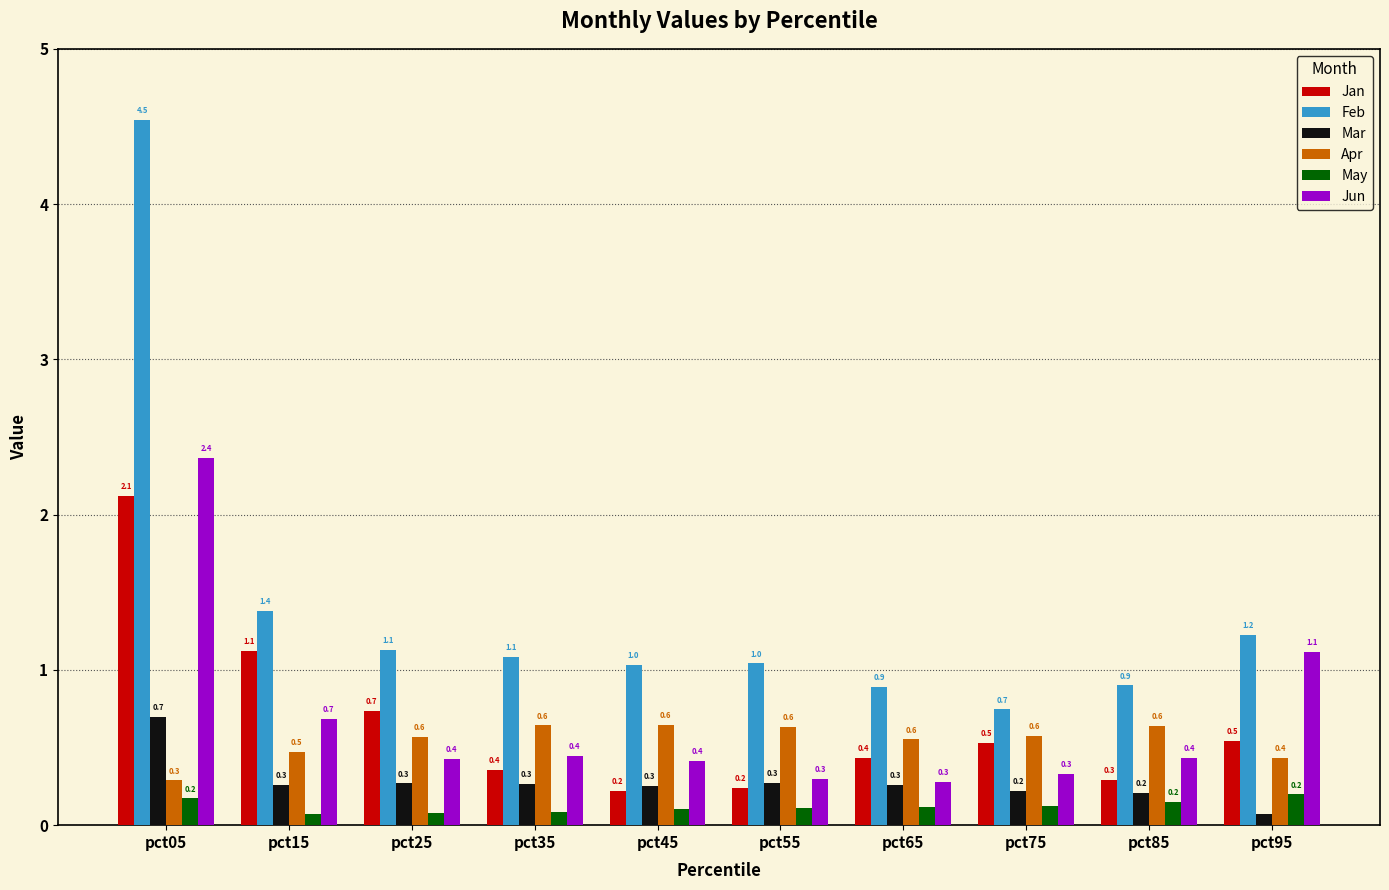

Which series has the largest total across all categories?

Feb